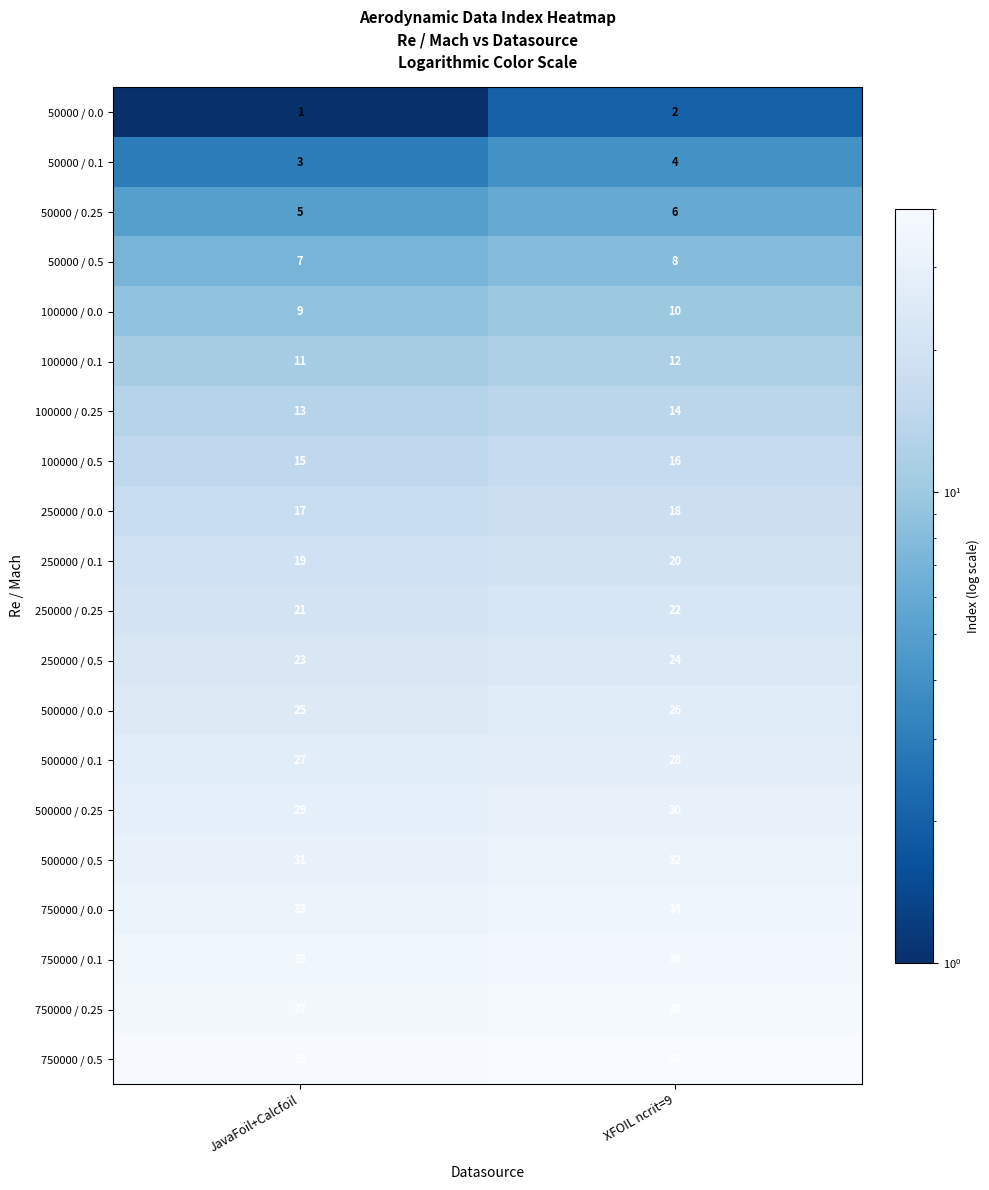

What is the difference between the highest and lowest values at JavaFoil+Calcfoil?

38